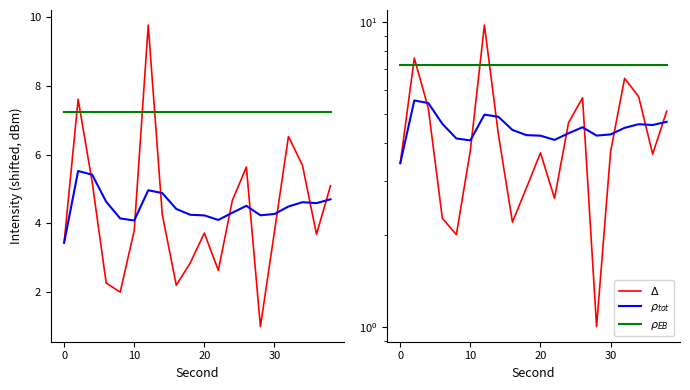

In $\rho_{tot}$, how many points are higher than both neighbors (excluding endpoints)?

4